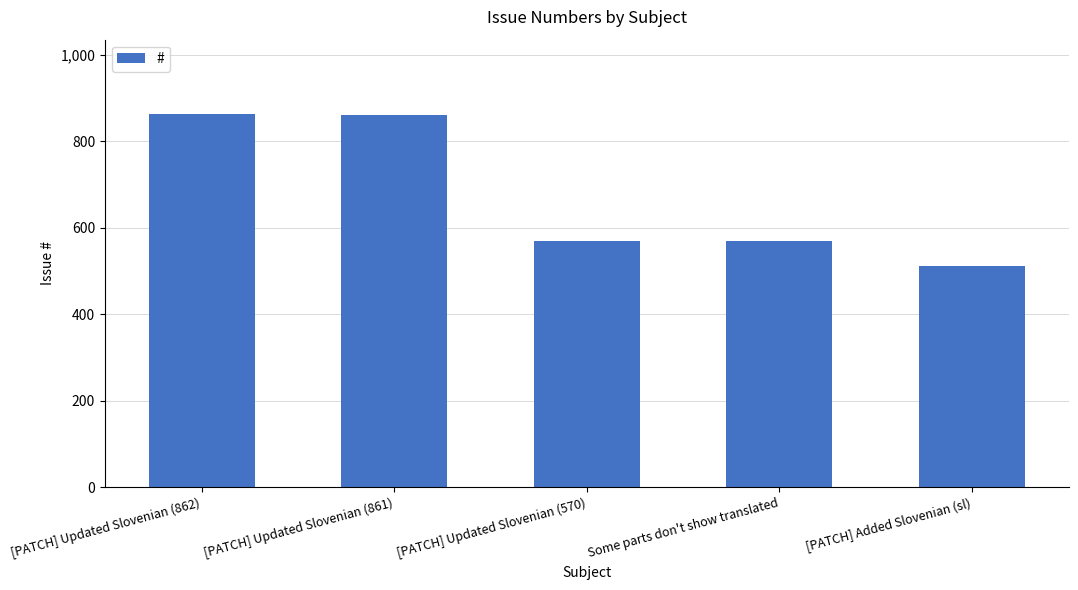

What is the smallest value displayed?

512